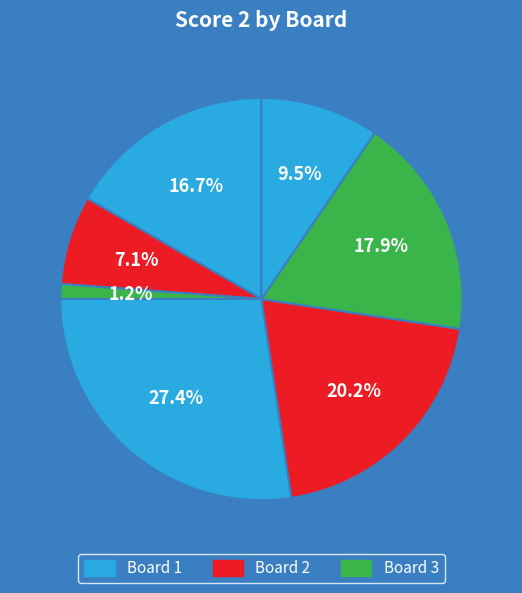

How many slices are in this pie chart?

7